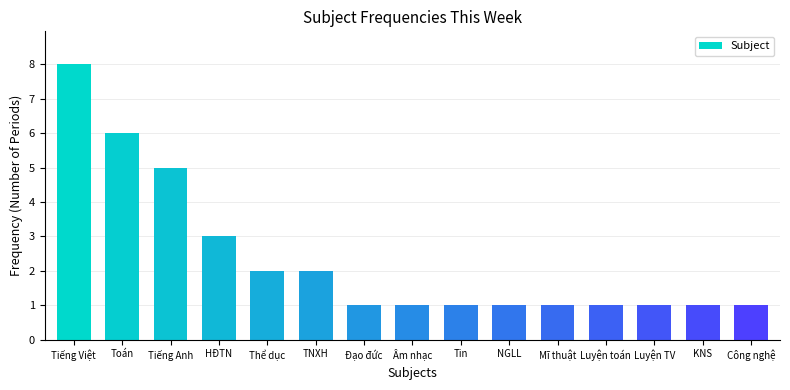

What position from the right is NGLL?

6